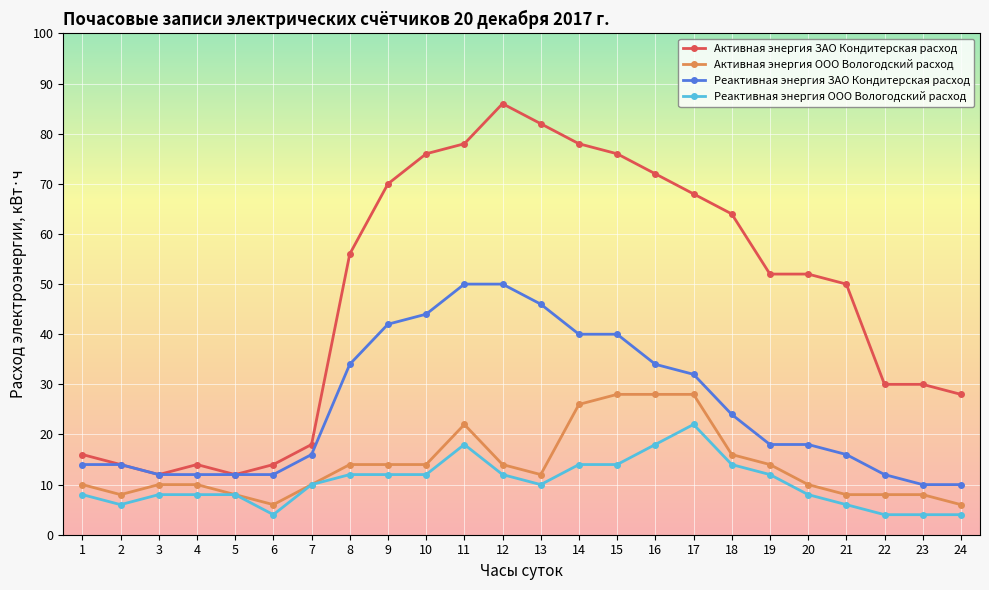

At 23, list the series in order from smallest to largest.

Реактивная энергия ООО Вологодский расход, Активная энергия ООО Вологодский расход, Реактивная энергия ЗАО Кондитерская расход, Активная энергия ЗАО Кондитерская расход